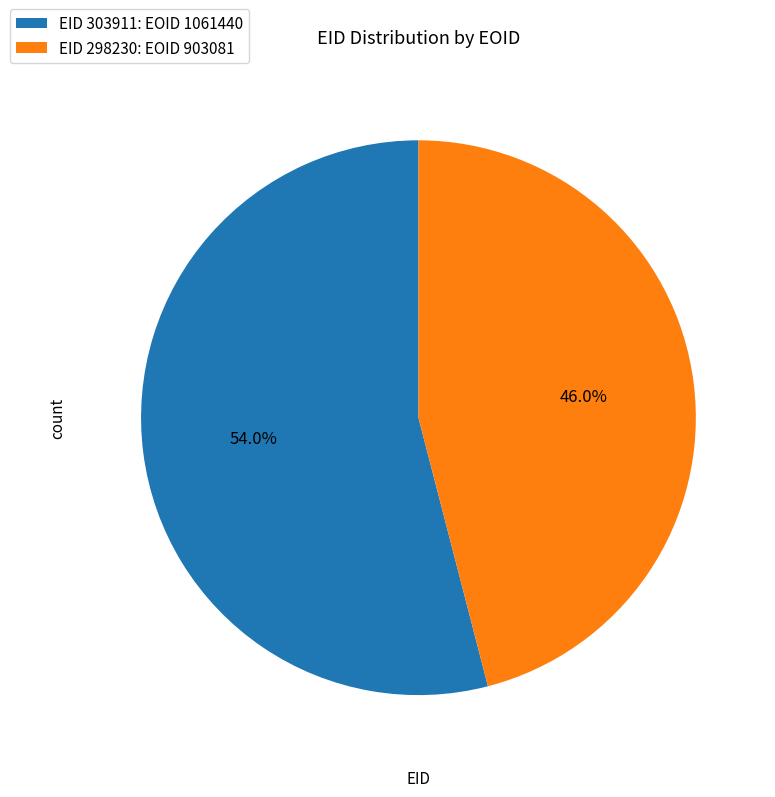

To the nearest percent, what is the difference between the largest and smallest slice percentages?

8%